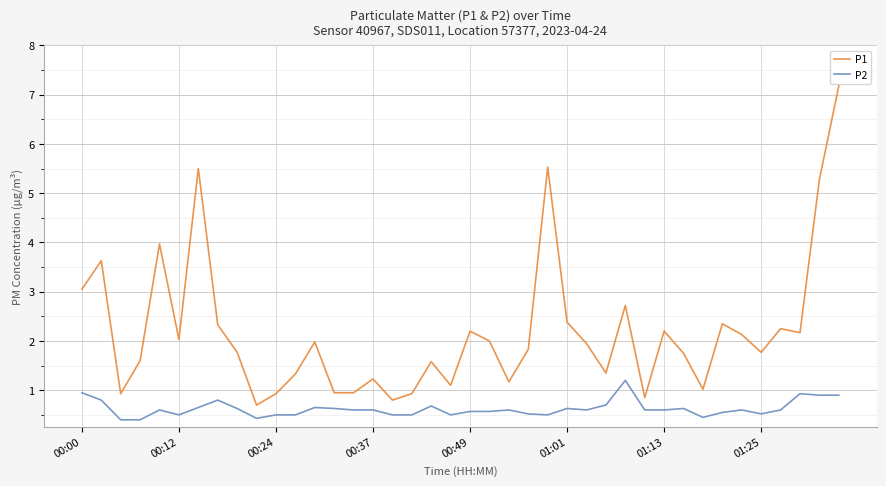

Rank the series by their average value, from lowest to highest.

P2, P1